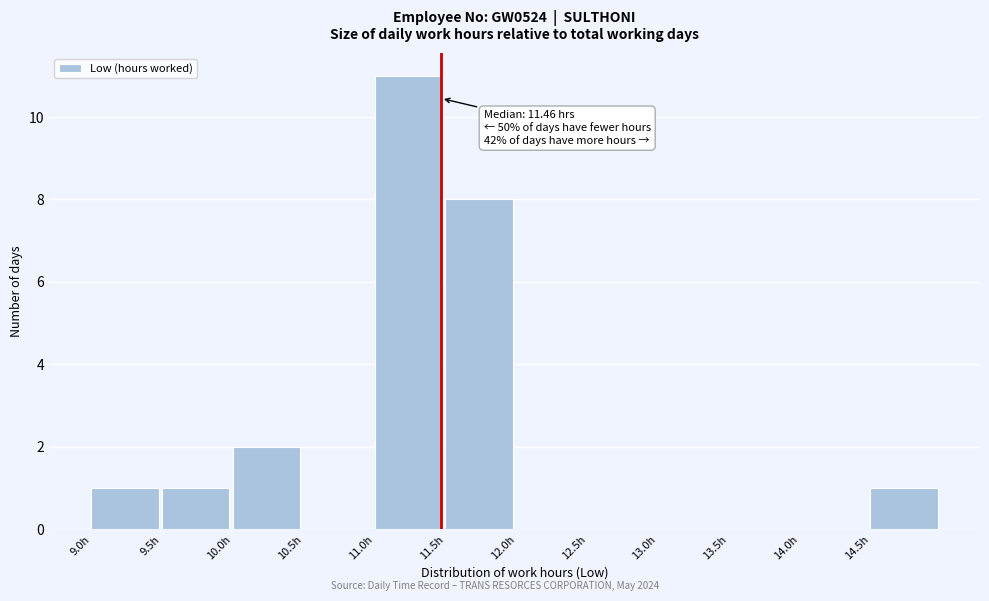

Which range on the x-axis has the tallest bar?

11.0 to 11.5